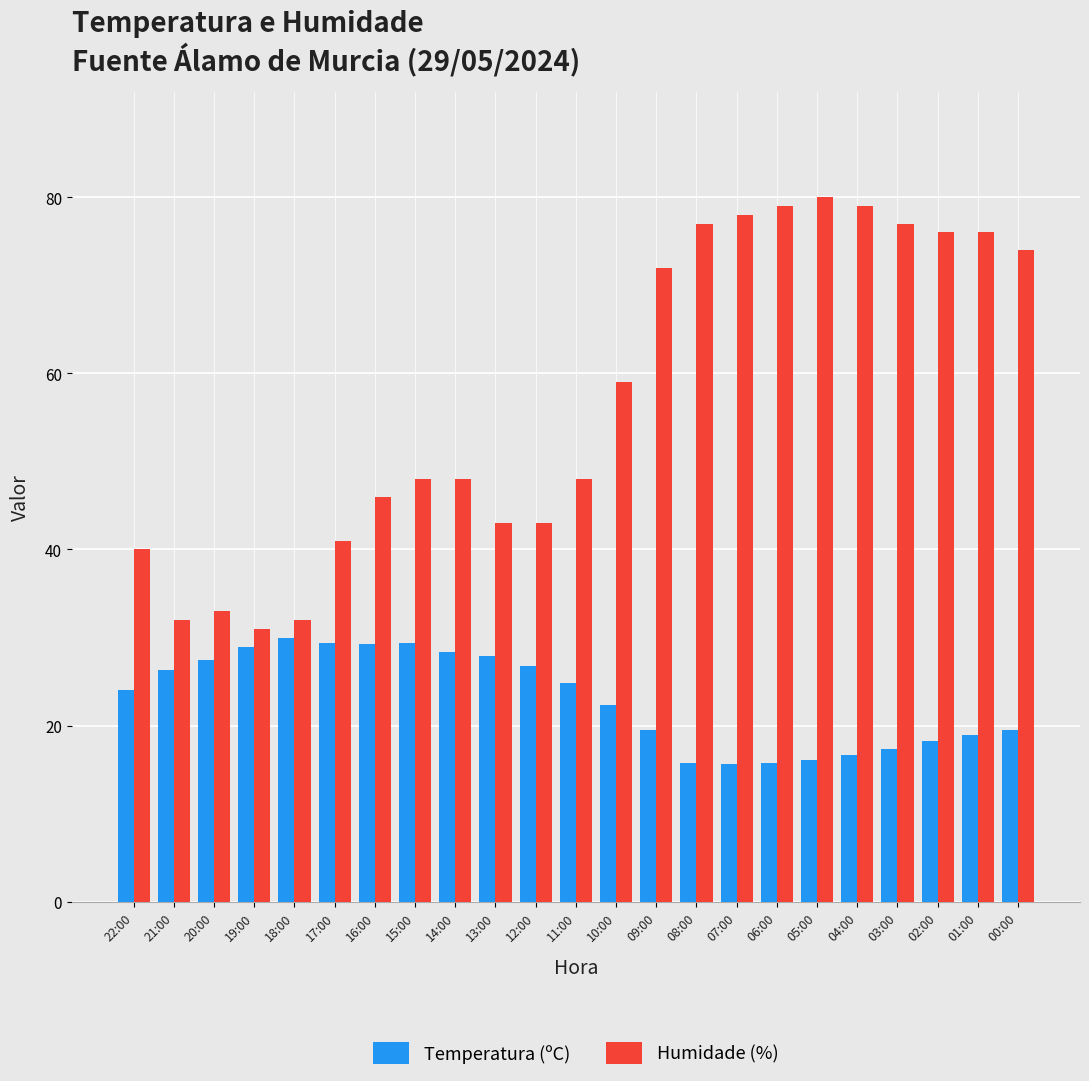

How many data points in Temperatura (ºC) are less than 24?

11